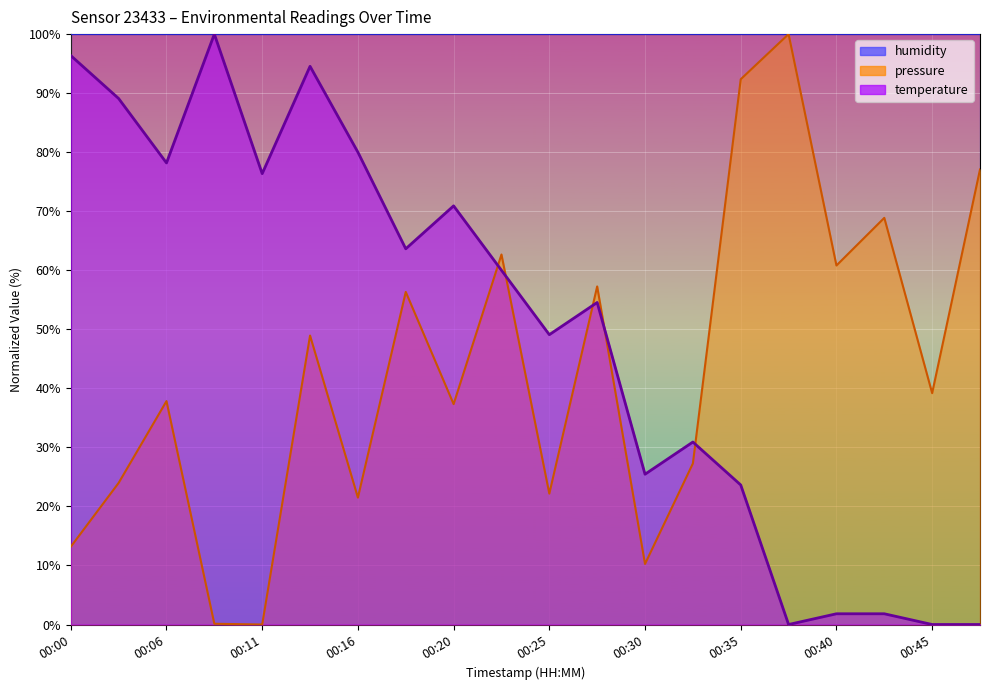

The value of temperature at 00:13 is 24.1. True or false?

False